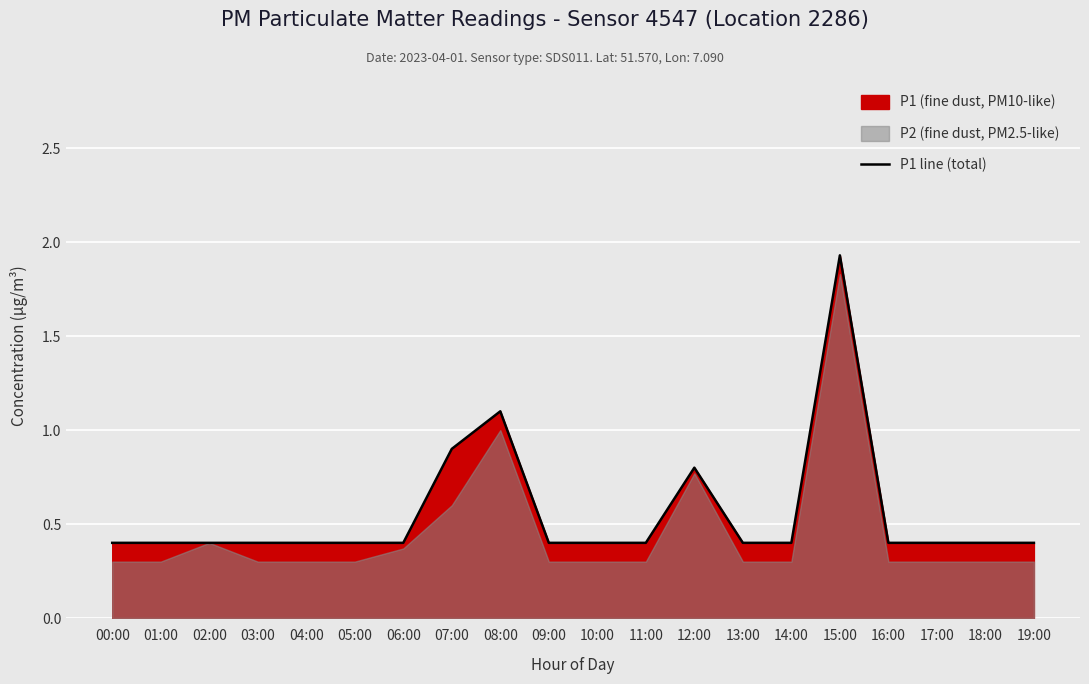

True or false: the data shows 0.4 at 02:00.

True